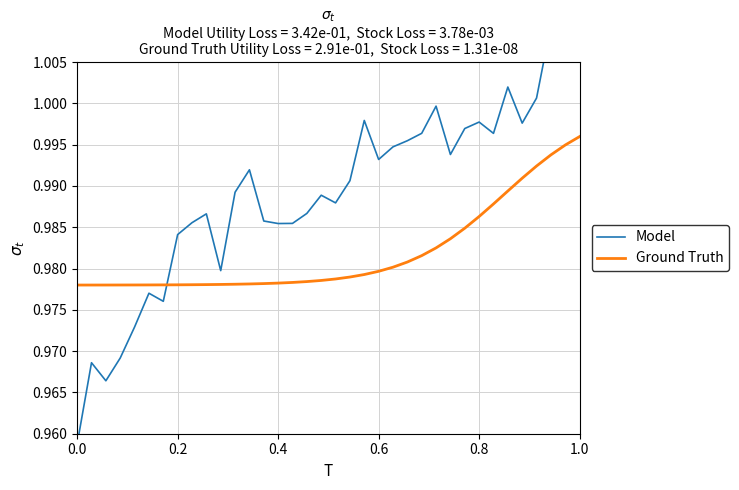

True or false: Model has a value of 0.6 at 1.0.

False